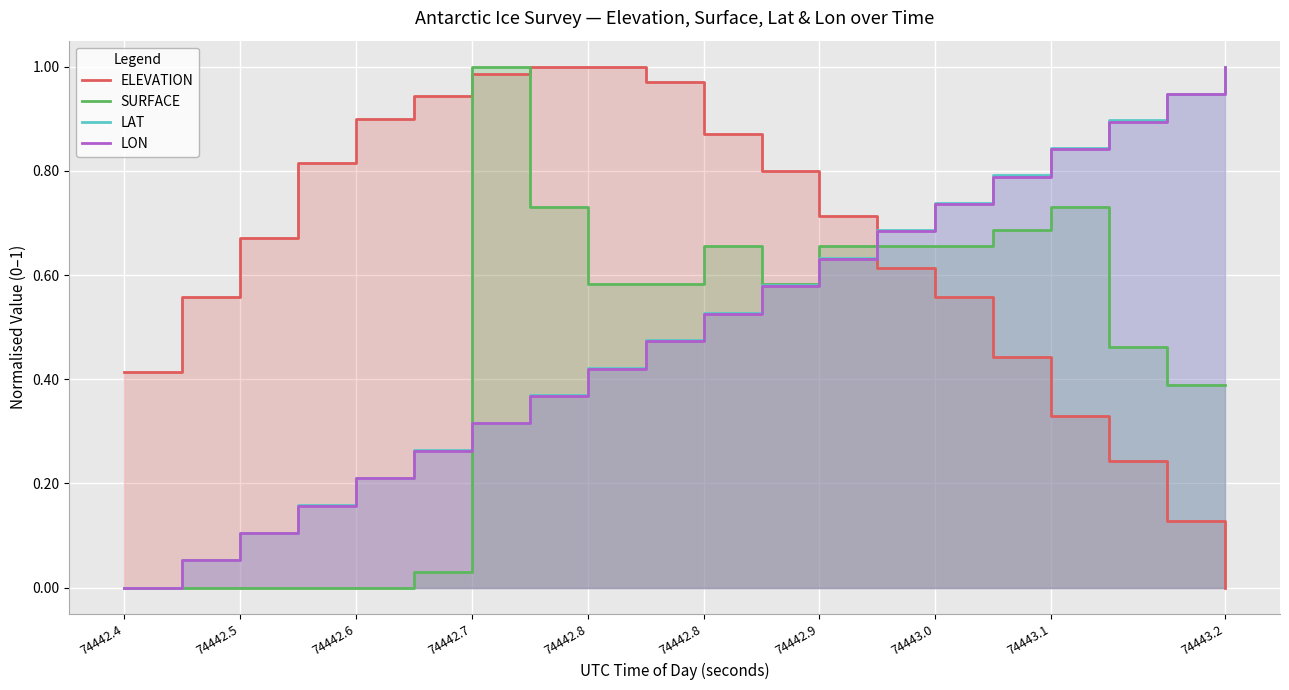

Count the number of data series in this chart.

4